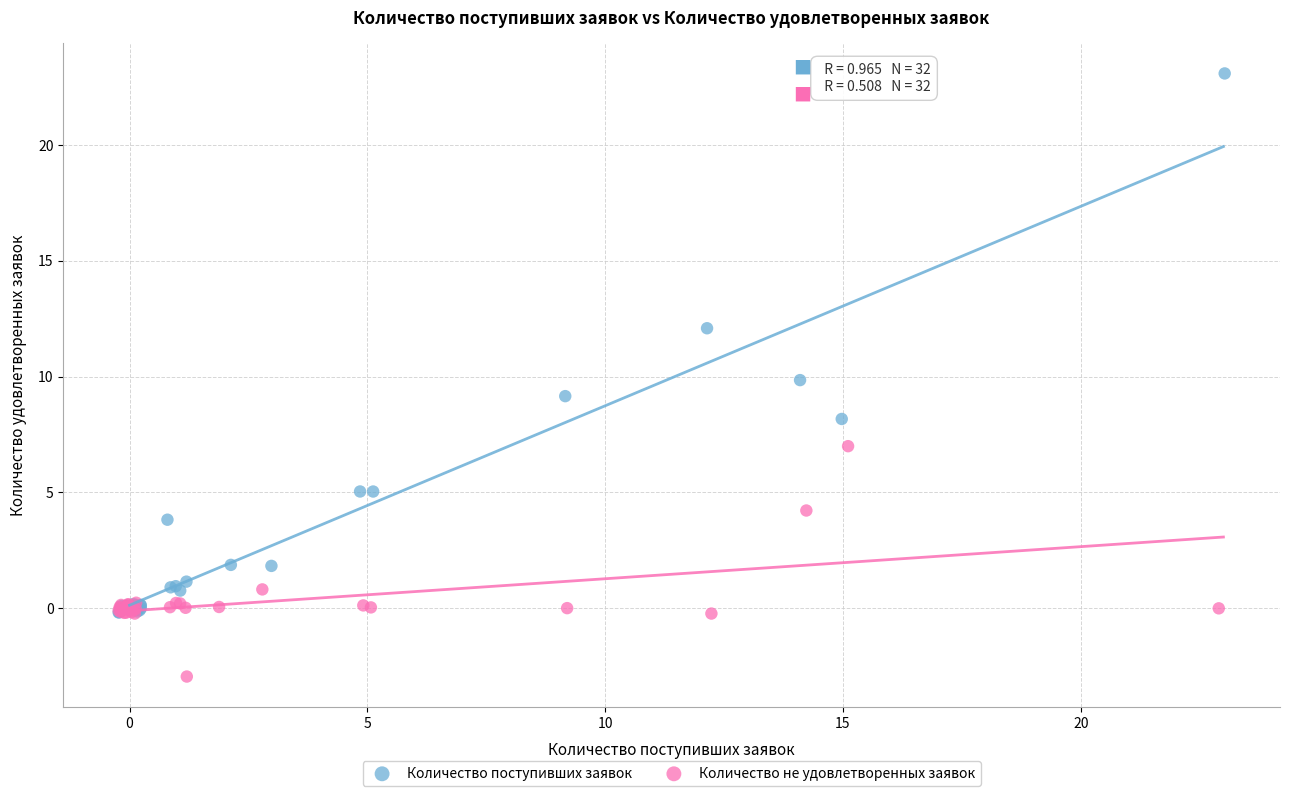

Which series reaches the maximum Y coordinate?

Количество поступивших заявок